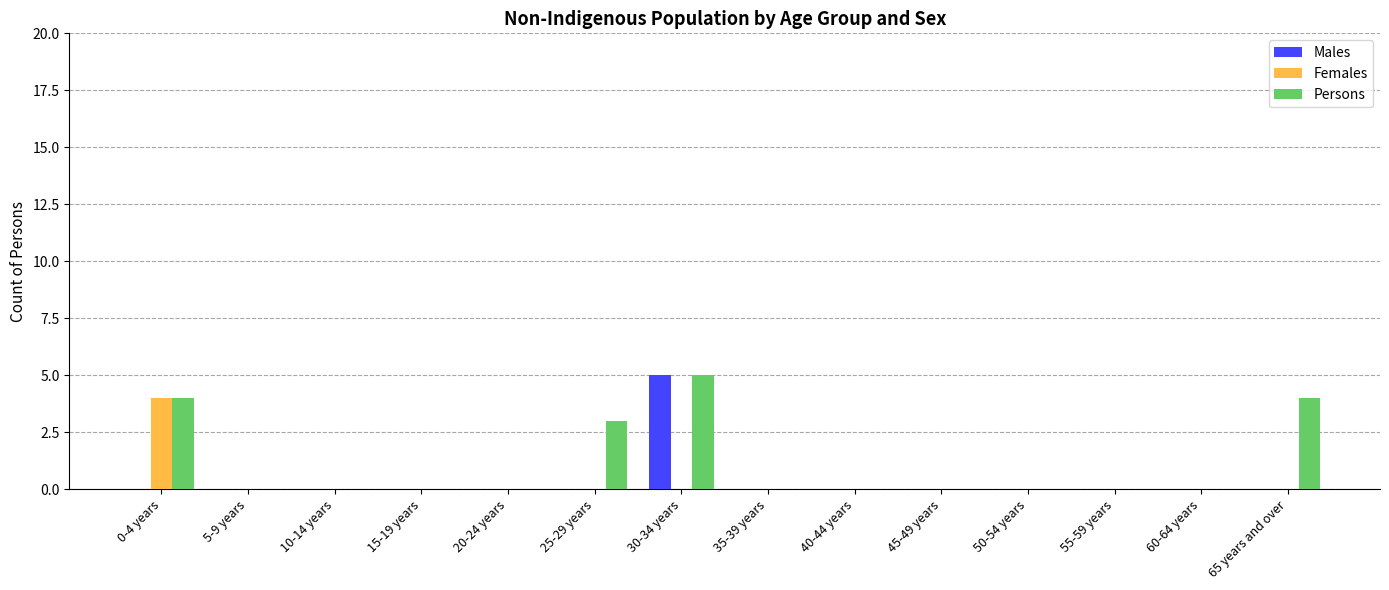

Does the chart contain stacked bars?

No